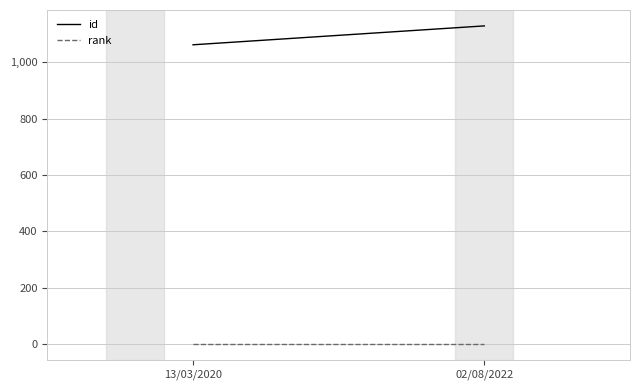

At how many categories does at least one series exceed 21?

2